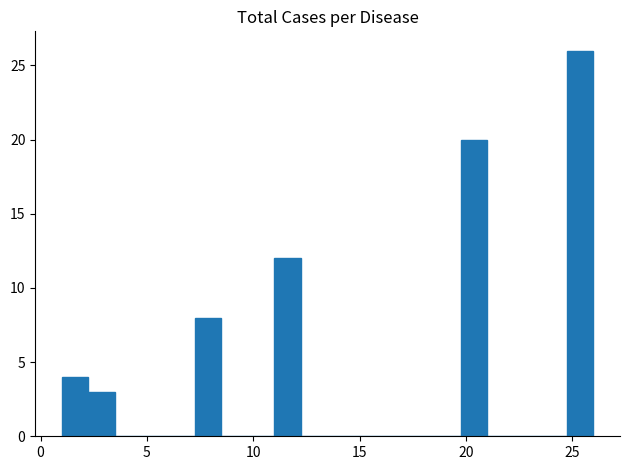

Read against the x-axis, roughly where is the centre of the tallest bar?

25.5